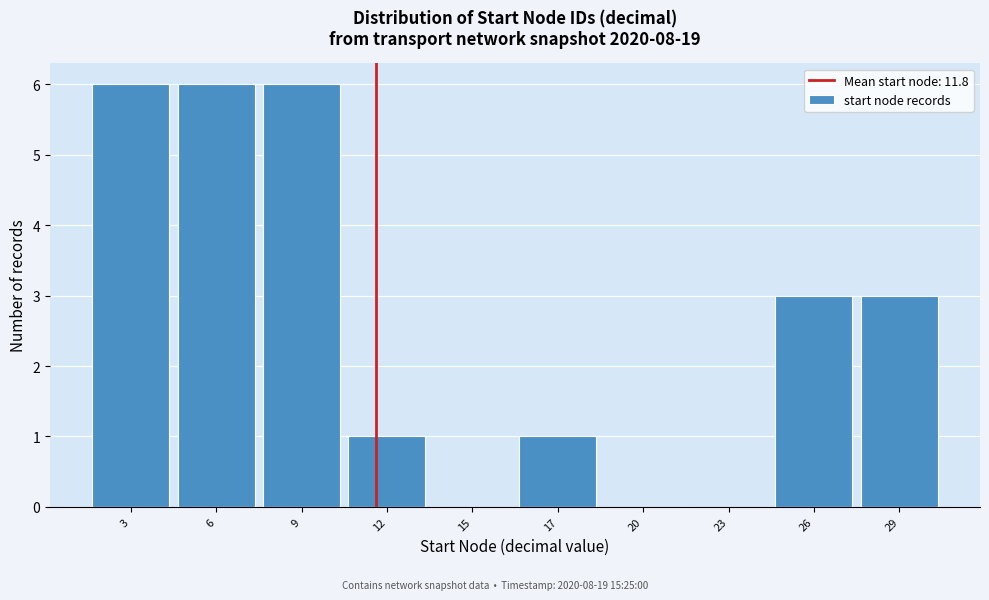

Reading left to right, extract all data points from this chart.

3=6	6=6	9=6	12=1	15=0	17=1	20=0	23=0	26=3	29=3